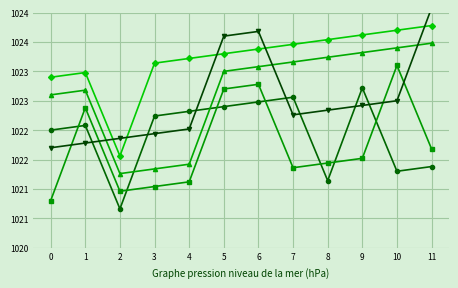

How many times do LAND and HEALTH cross each other?

4